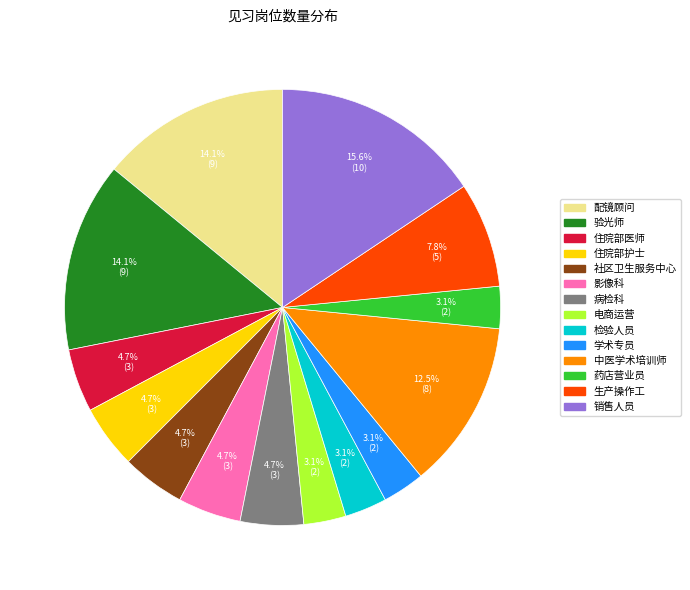

To the nearest percent, what is the difference between the 检验人员 and 配镜顾问 slice percentages?

11%